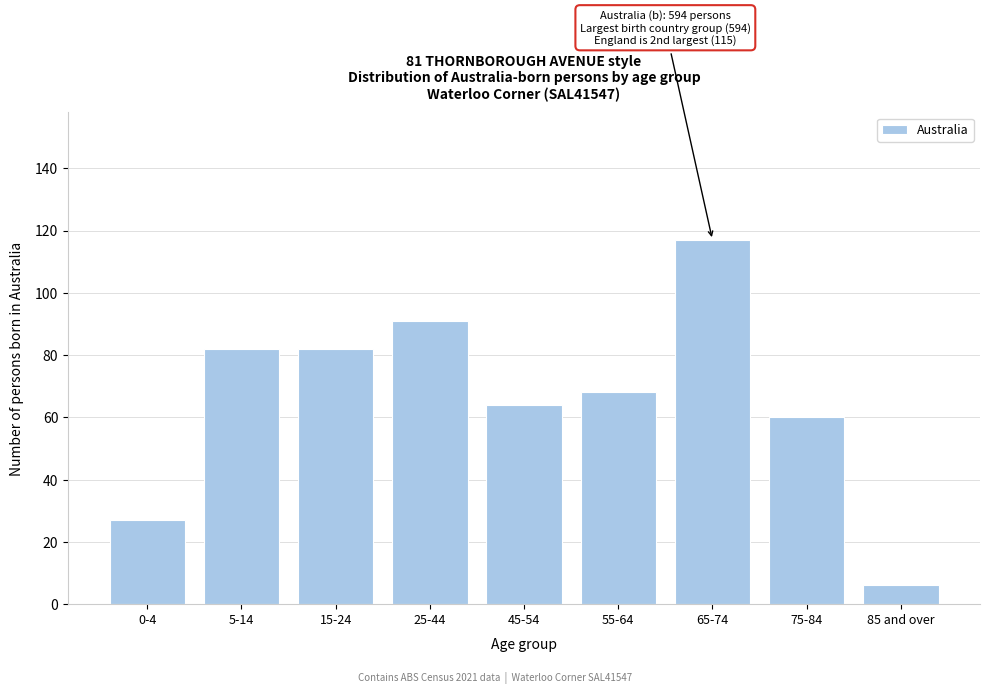

Reading left to right, list all the values displayed in this chart.

0-4=27	5-14=82	15-24=82	25-44=91	45-54=64	55-64=68	65-74=117	75-84=60	85 and over=6